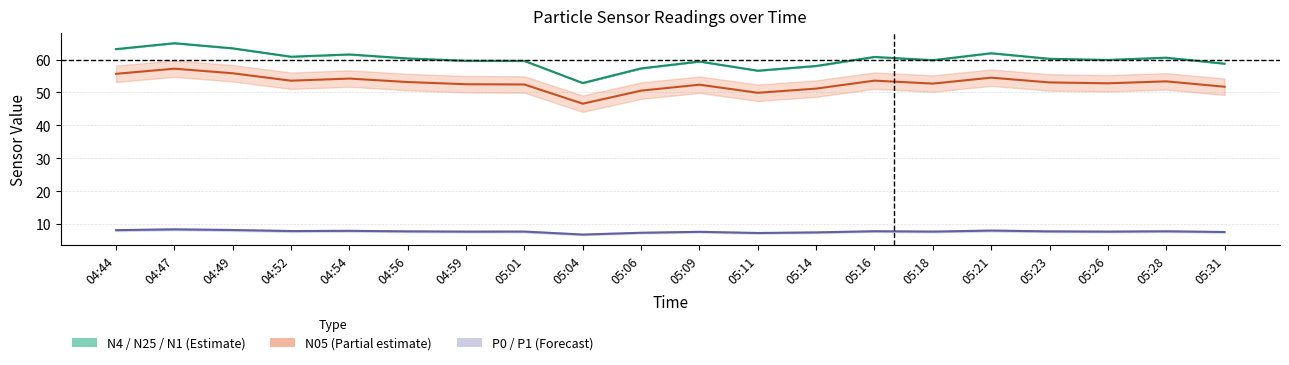

True or false: P1 and N1 cross at least once.

False